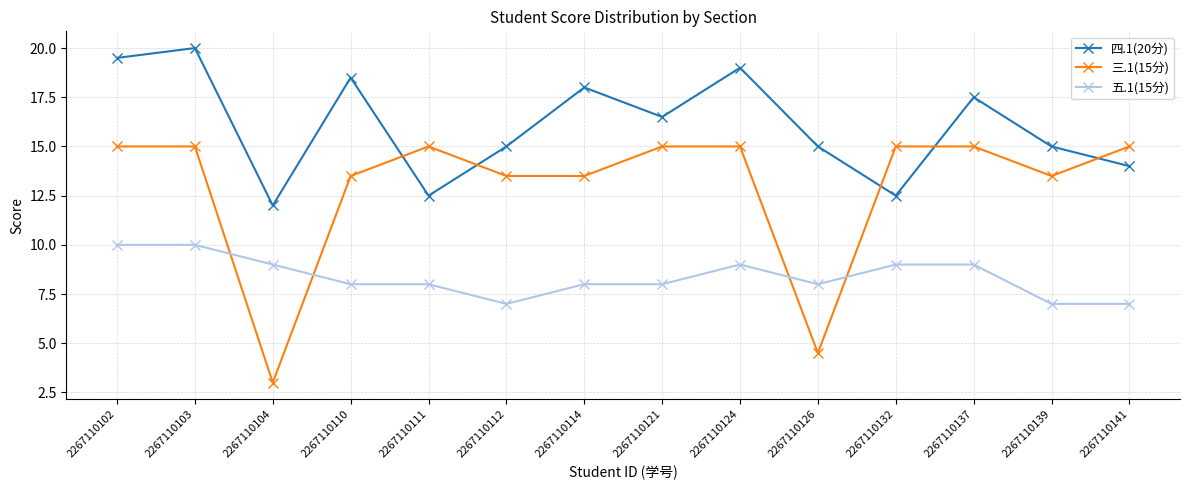

True or false: 五.1(15分) has a value of 10.0 at 2267110103.

True